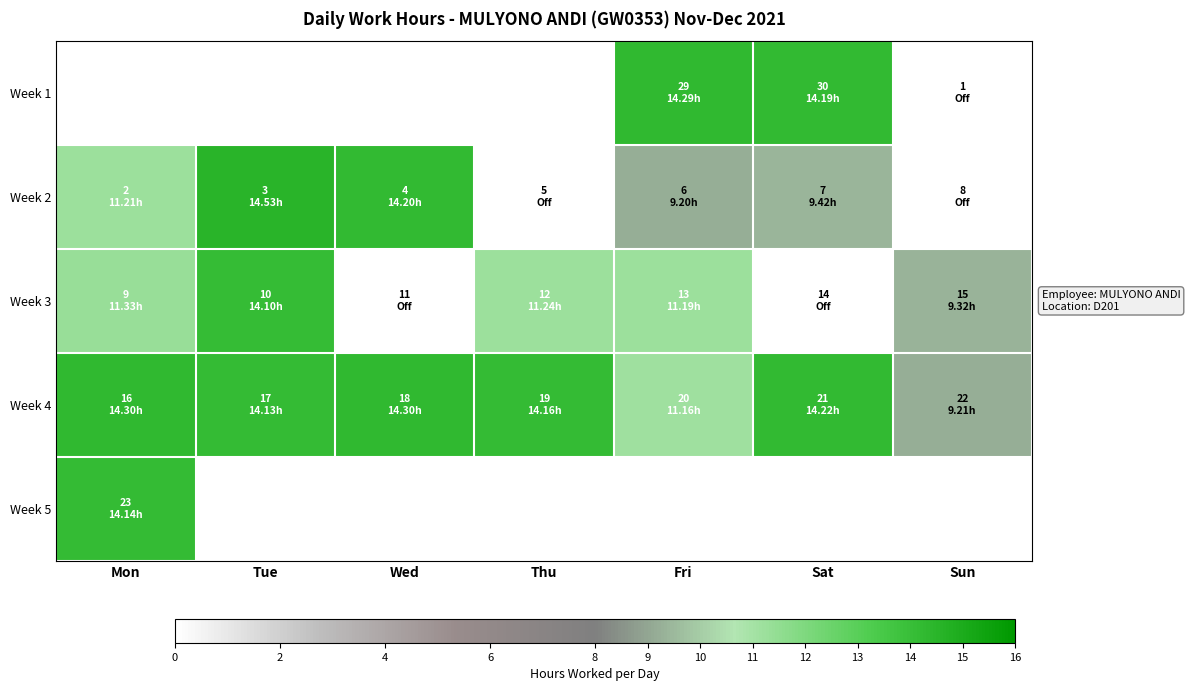

True or false: Week 4 has a value of 19.4 at Thu.

False